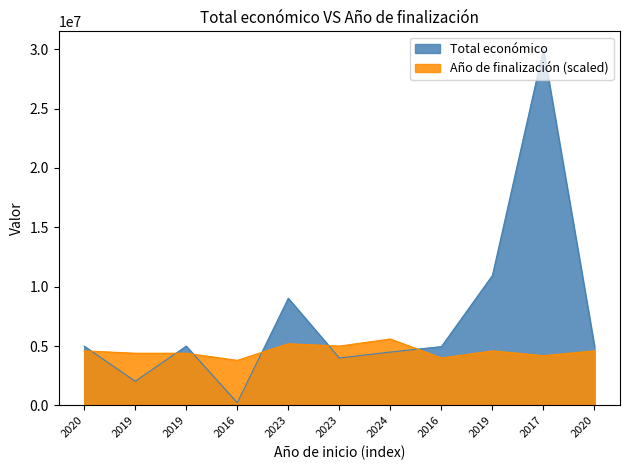

List the labels in order of Año de finalización value, smallest first.

2016, 2016, 2017, 2019, 2019, 2020, 2019, 2020, 2023, 2023, 2024